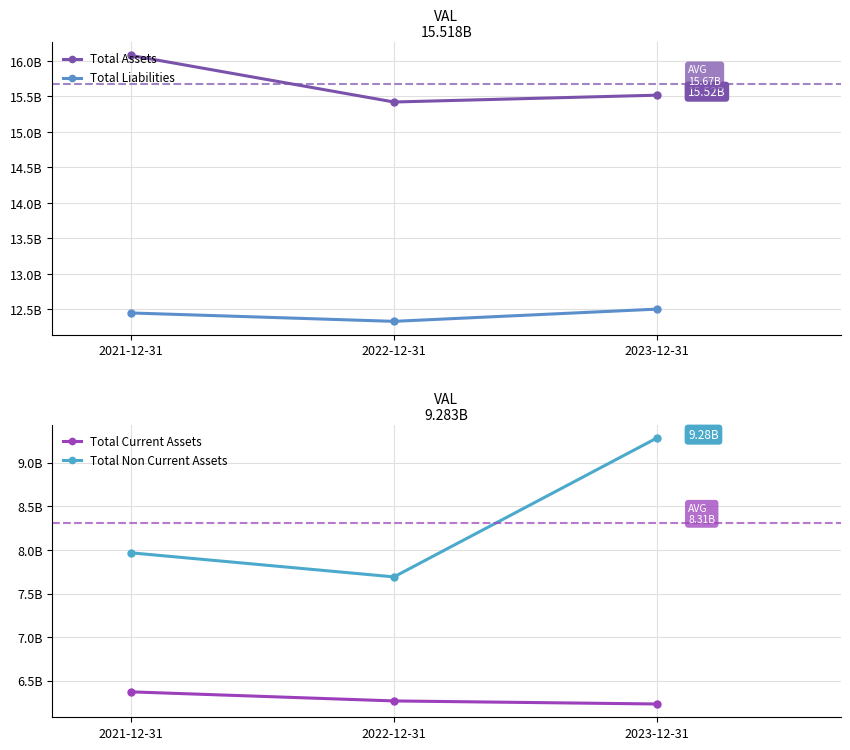

List the labels in order of Total Non Current Assets value, largest first.

2023-12-31, 2021-12-31, 2022-12-31